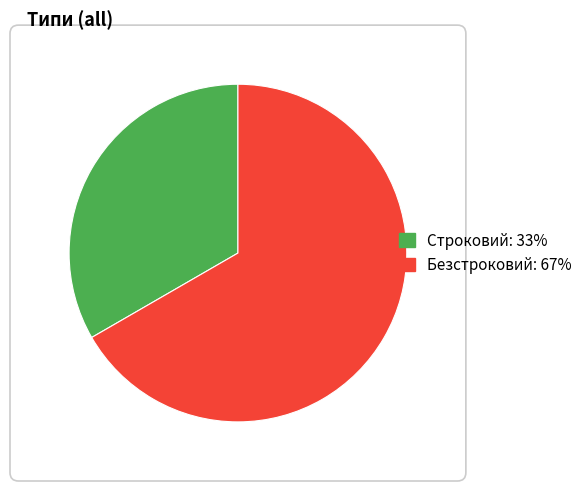

Rank the categories by value from lowest to highest.

Строковий, Безстроковий